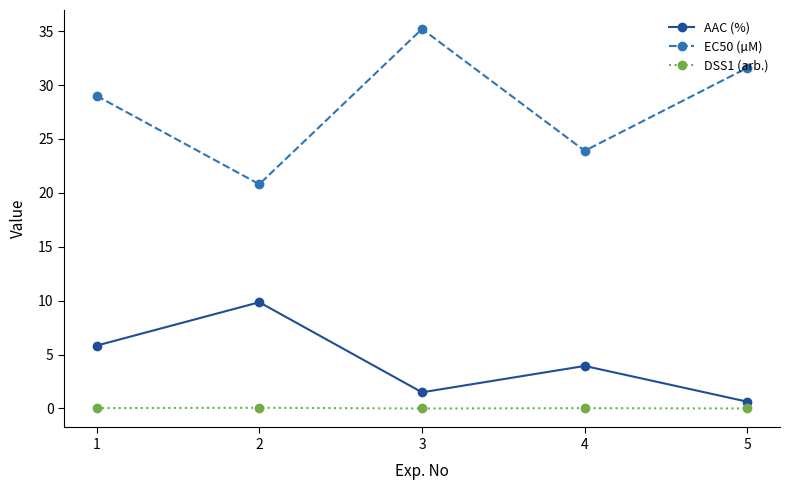

Is the value of EC50 (µM) at 2 greater than the value of DSS1 (arb.) at 5?

Yes